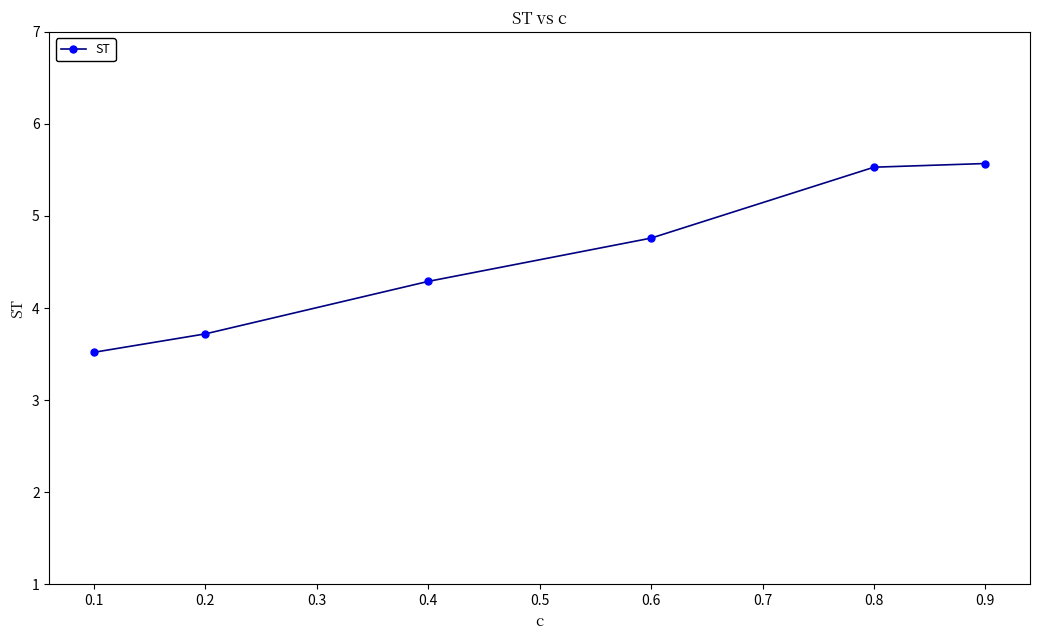

What is the value of the 4th point from the left?

4.8